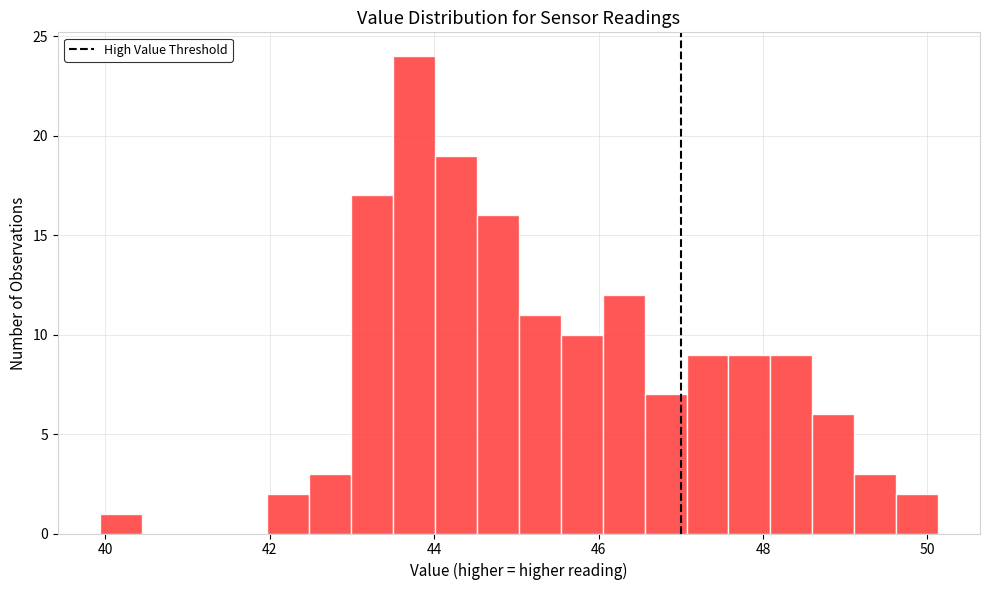

Around what value on the x-axis is the tallest bar? Give the approximate position of its centre, as read against the axis.

43.8